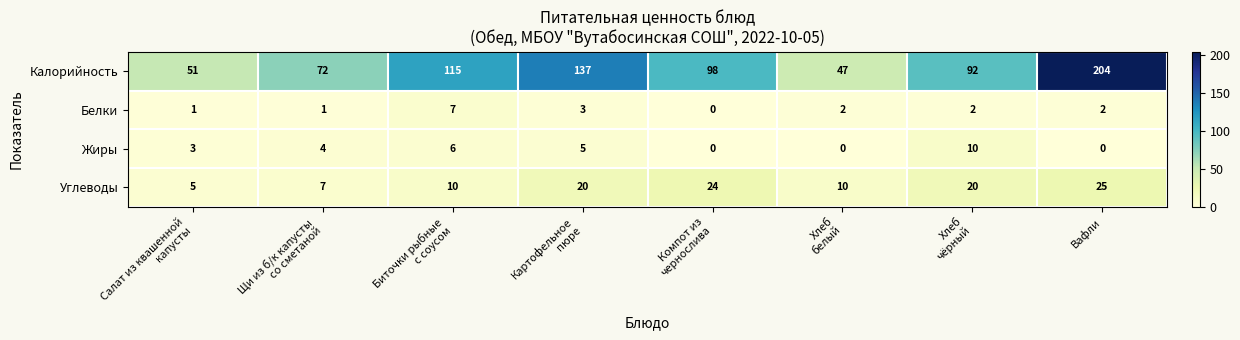

What is the difference between the maximum and minimum values in the Жиры series?

10